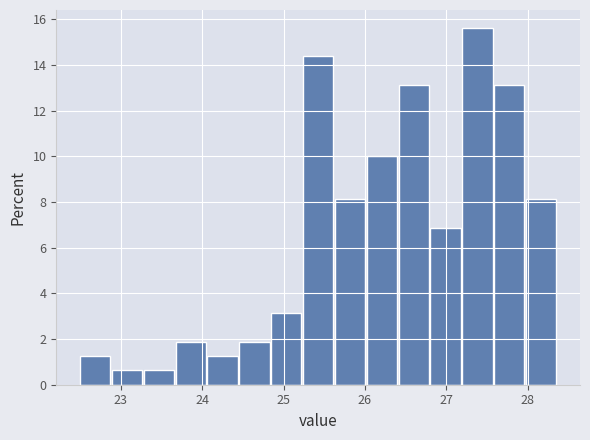

Read against the x-axis, roughly where is the centre of the tallest bar?

27.4